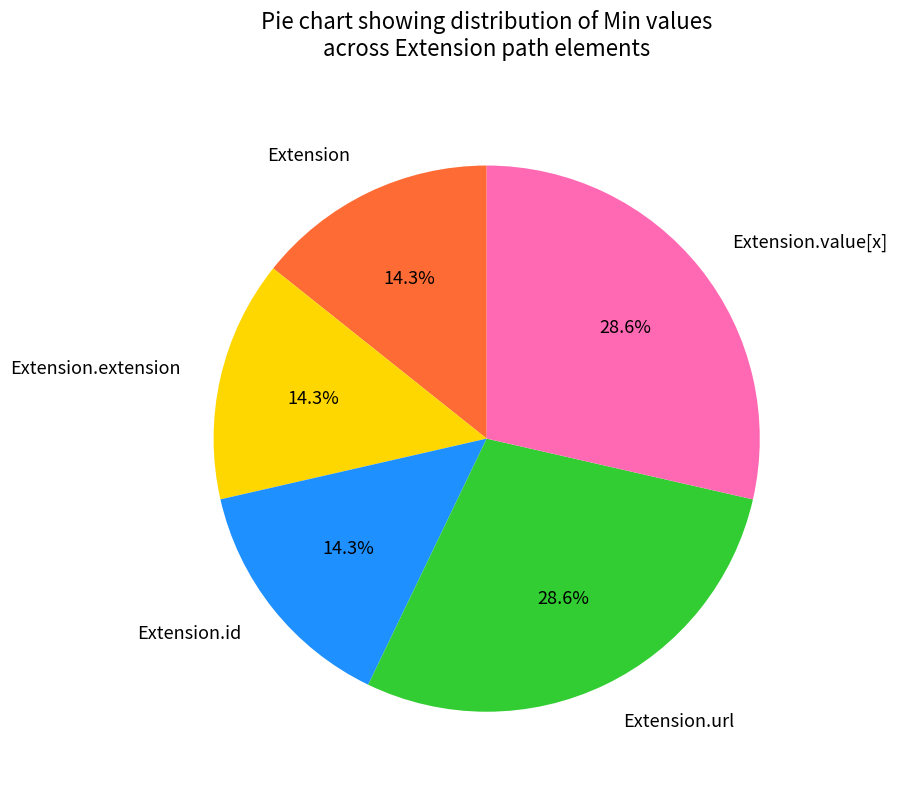

How many segments does this pie chart have?

5